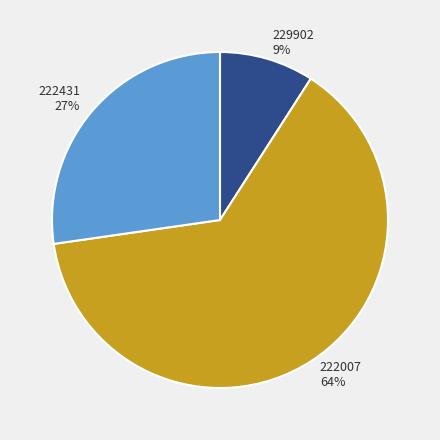

Is 222431 the majority of the pie?

No